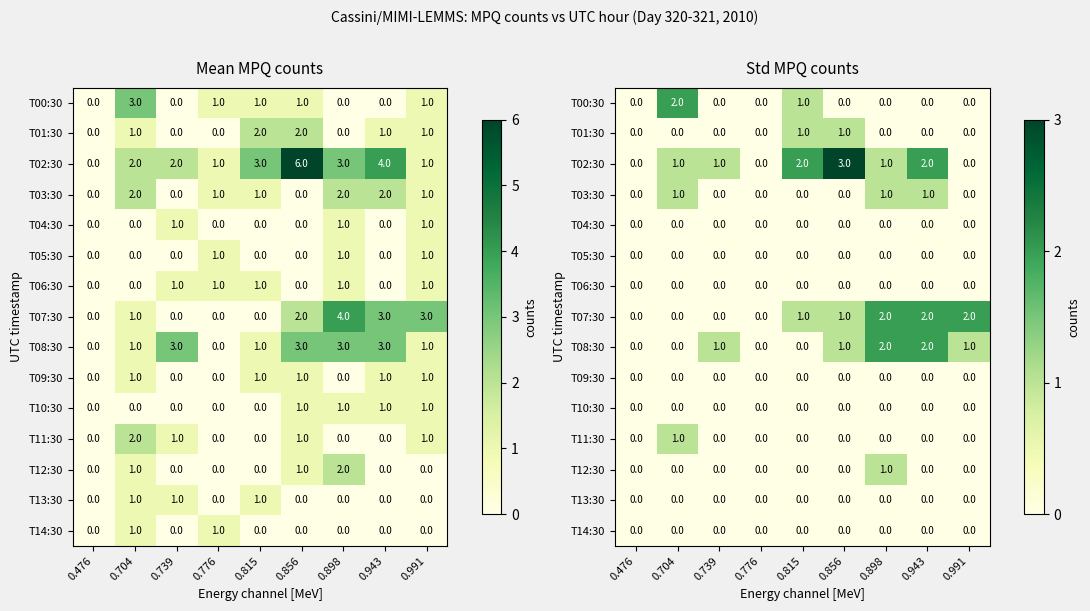

The value of T08:30 at 0.815 is 0. True or false?

True